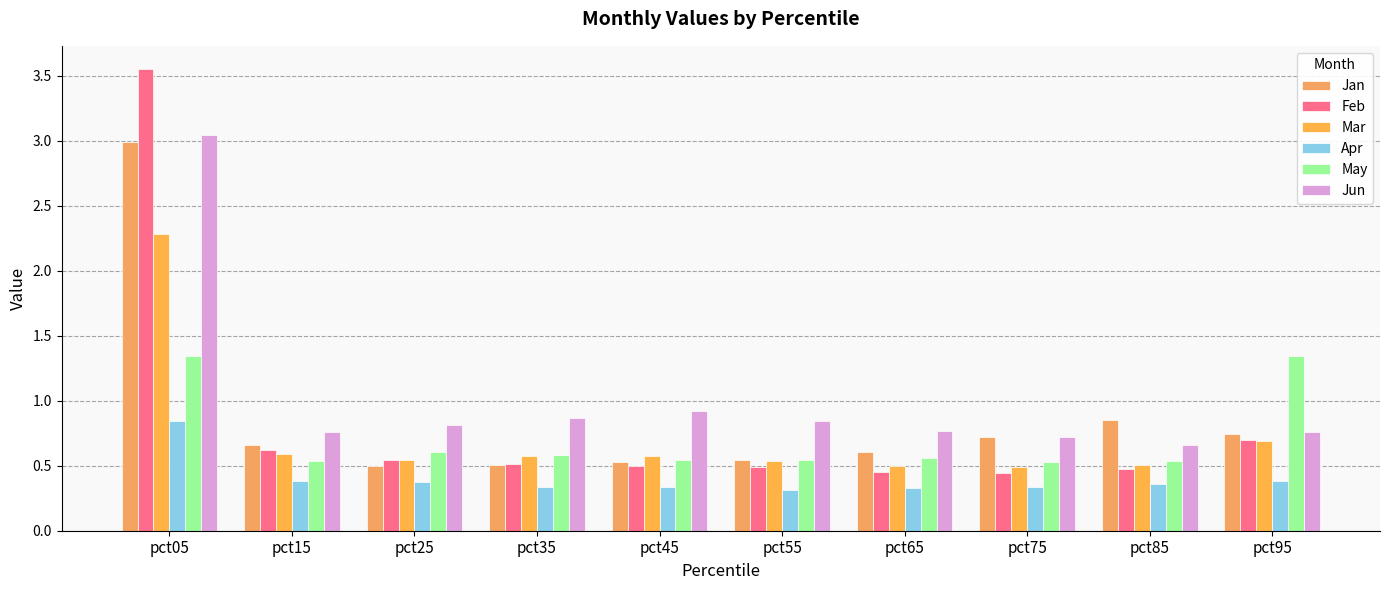

Does the chart contain any negative values?

No